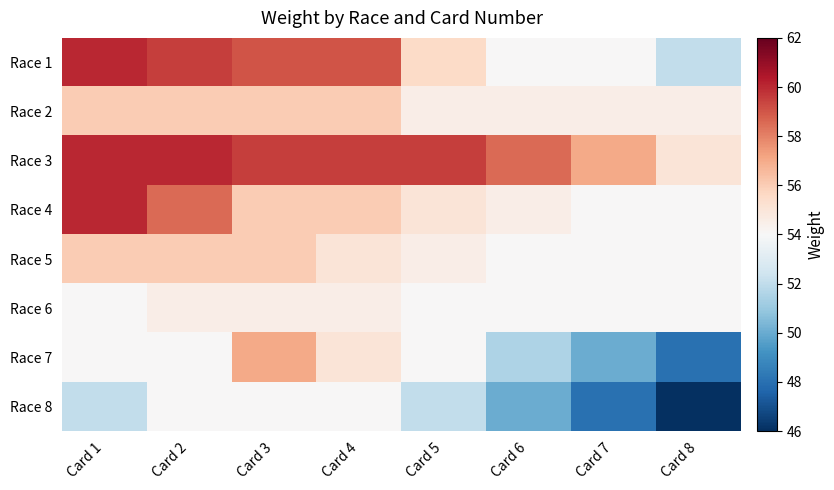

Reading right to left, list all the values displayed in this chart.

Race 1: Card 8=52.0	Card 7=54.0	Card 6=54.0	Card 5=55.5	Card 4=59.0	Card 3=59.0	Card 2=59.5	Card 1=60.0
Race 2: Card 8=54.5	Card 7=54.5	Card 6=54.5	Card 5=54.5	Card 4=56.0	Card 3=56.0	Card 2=56.0	Card 1=56.0
Race 3: Card 8=55.0	Card 7=57.0	Card 6=58.5	Card 5=59.5	Card 4=59.5	Card 3=59.5	Card 2=60.0	Card 1=60.0
Race 4: Card 8=54.0	Card 7=54.0	Card 6=54.5	Card 5=55.0	Card 4=56.0	Card 3=56.0	Card 2=58.5	Card 1=60.0
Race 5: Card 8=54.0	Card 7=54.0	Card 6=54.0	Card 5=54.5	Card 4=55.0	Card 3=56.0	Card 2=56.0	Card 1=56.0
Race 6: Card 8=54.0	Card 7=54.0	Card 6=54.0	Card 5=54.0	Card 4=54.5	Card 3=54.5	Card 2=54.5	Card 1=54.0
Race 7: Card 8=48.0	Card 7=50.0	Card 6=51.5	Card 5=54.0	Card 4=55.0	Card 3=57.0	Card 2=54.0	Card 1=54.0
Race 8: Card 8=46.0	Card 7=48.0	Card 6=50.0	Card 5=52.0	Card 4=54.0	Card 3=54.0	Card 2=54.0	Card 1=52.0